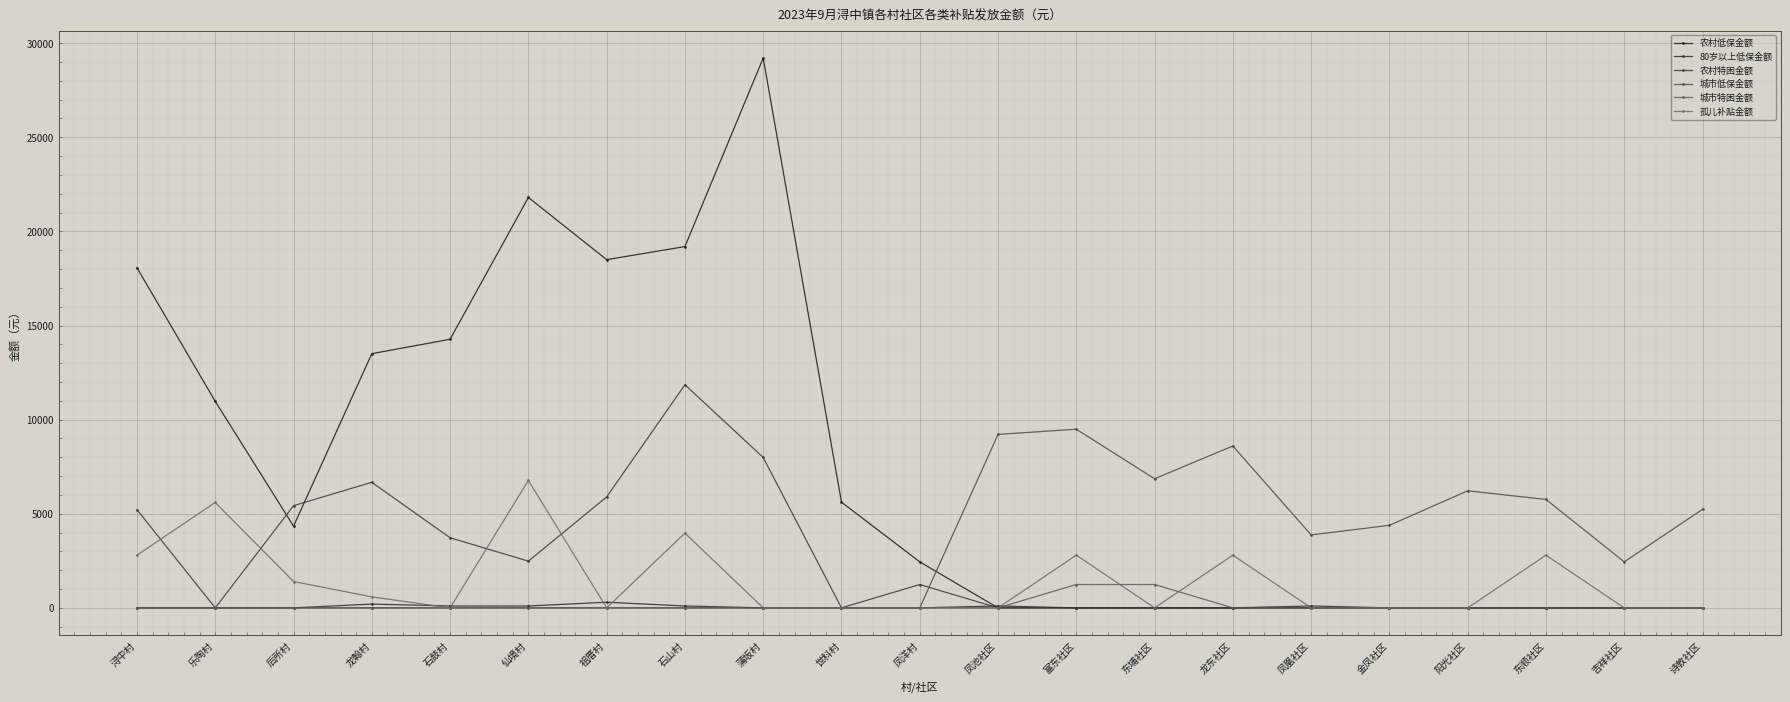

Rank the categories by 80岁以上低保金额 value from highest to lowest.

祖厝村, 龙翰村, 石鼓村, 仙境村, 石山村, 凤池社区, 凤凰社区, 浔中村, 乐陶村, 后所村, 蒲坂村, 世科村, 凤洋村, 富东社区, 东埔社区, 龙东社区, 金凤社区, 阳光社区, 东顺社区, 吉祥社区, 诗敦社区